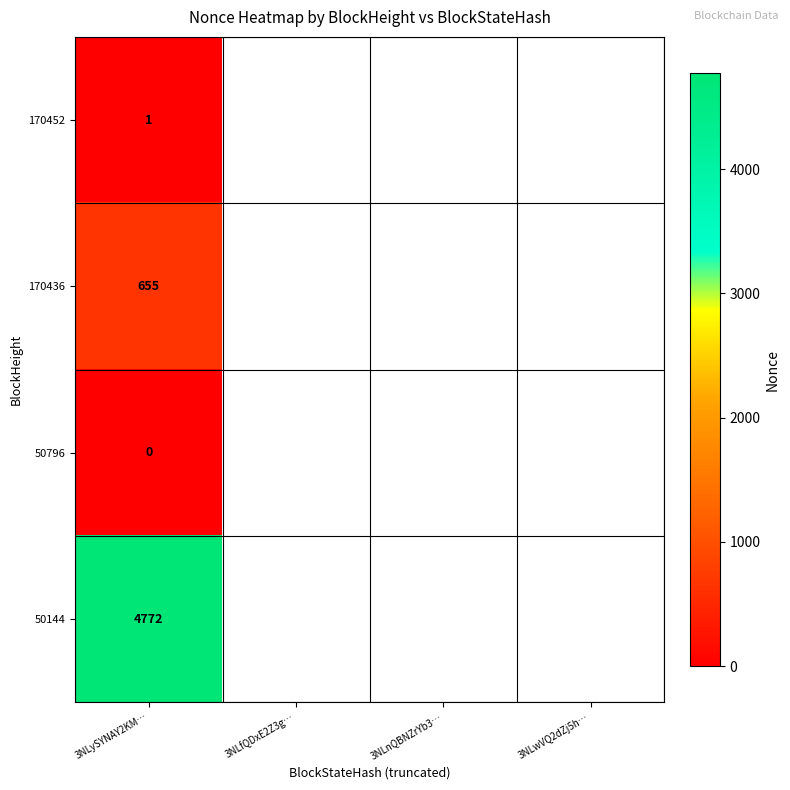

The 170452 series shows 1.3 at 3NLySYNAY2KM…. True or false?

False